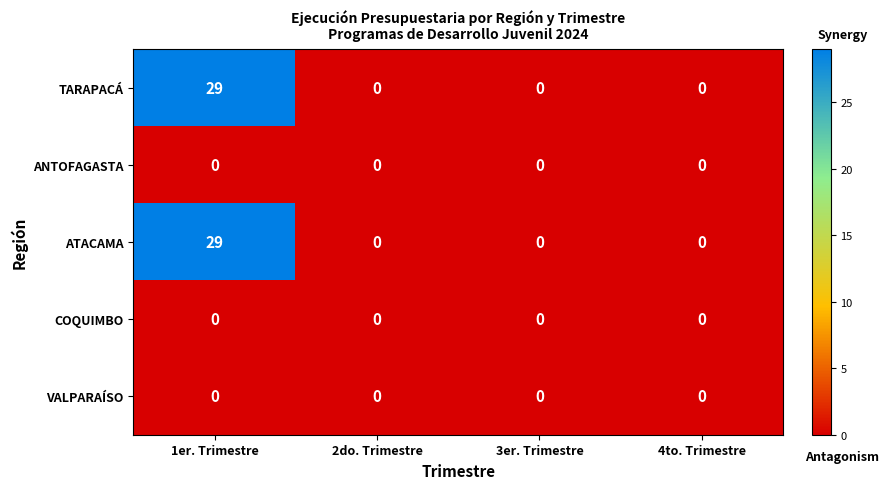

Reading left to right, what are all the values shown in this chart?

TARAPACÁ: 1er. Trimestre=29	2do. Trimestre=0	3er. Trimestre=0	4to. Trimestre=0
ANTOFAGASTA: 1er. Trimestre=0	2do. Trimestre=0	3er. Trimestre=0	4to. Trimestre=0
ATACAMA: 1er. Trimestre=29	2do. Trimestre=0	3er. Trimestre=0	4to. Trimestre=0
COQUIMBO: 1er. Trimestre=0	2do. Trimestre=0	3er. Trimestre=0	4to. Trimestre=0
VALPARAÍSO: 1er. Trimestre=0	2do. Trimestre=0	3er. Trimestre=0	4to. Trimestre=0